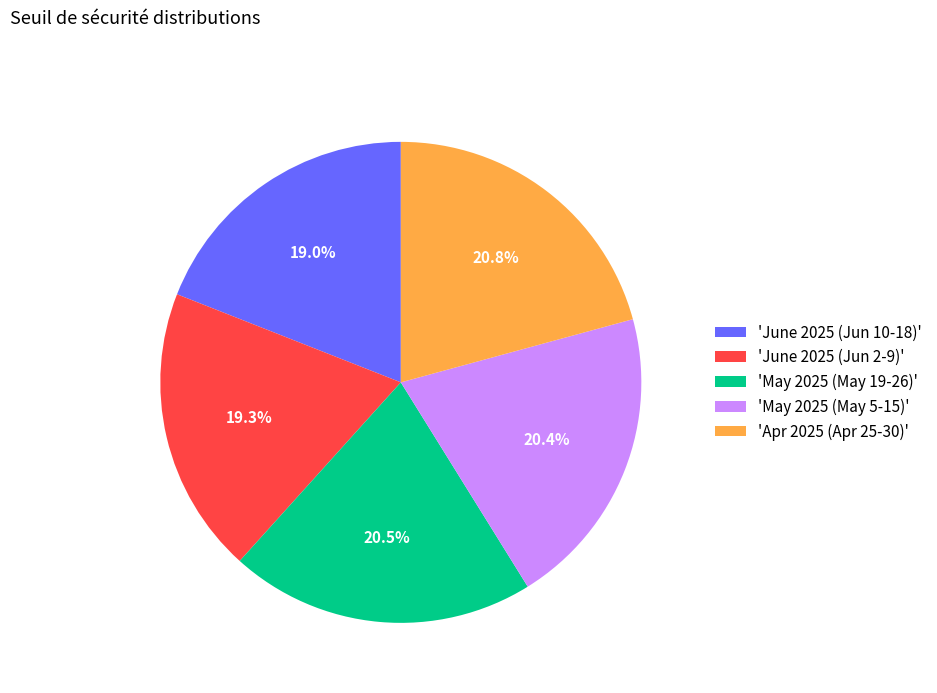

Is 'May 2025 (May 19-26)' the majority of the pie?

No